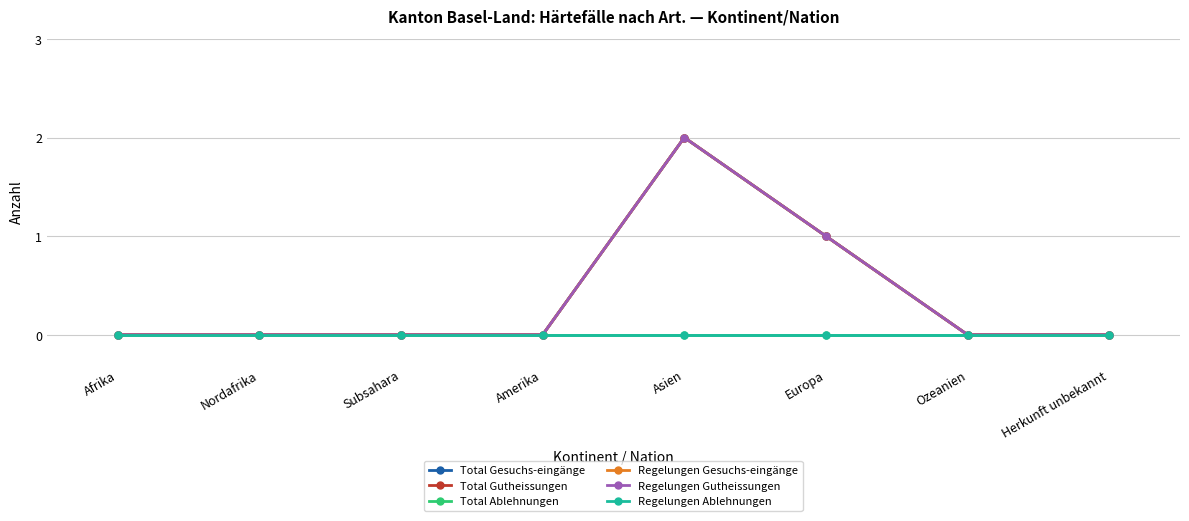

Which category has the highest value in the Total Gutheissungen series?

Asien